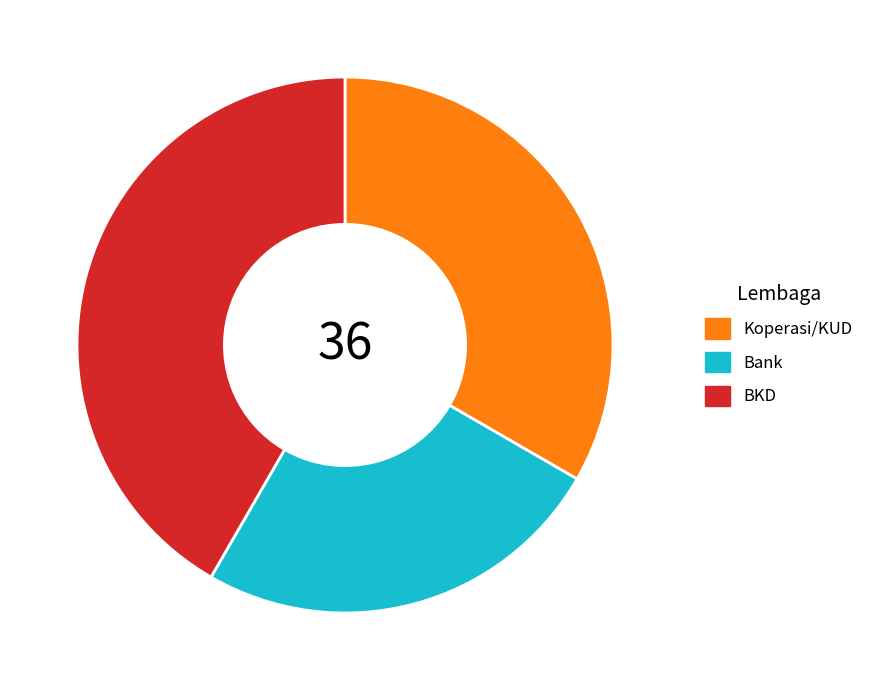

Approximately how many times larger is the value at Bank compared to Koperasi/KUD?

0.8